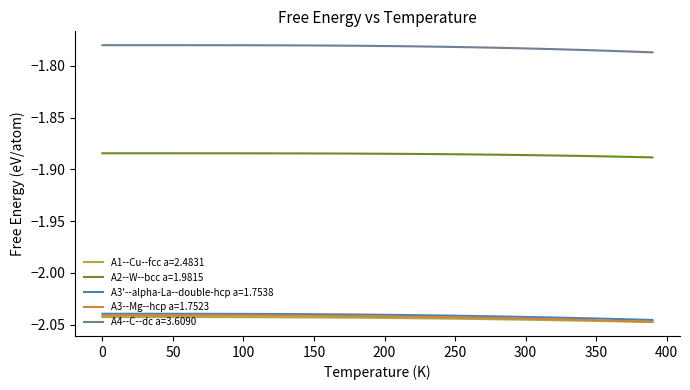

Which series has the largest total across all categories?

A4--C--dc a=3.6090